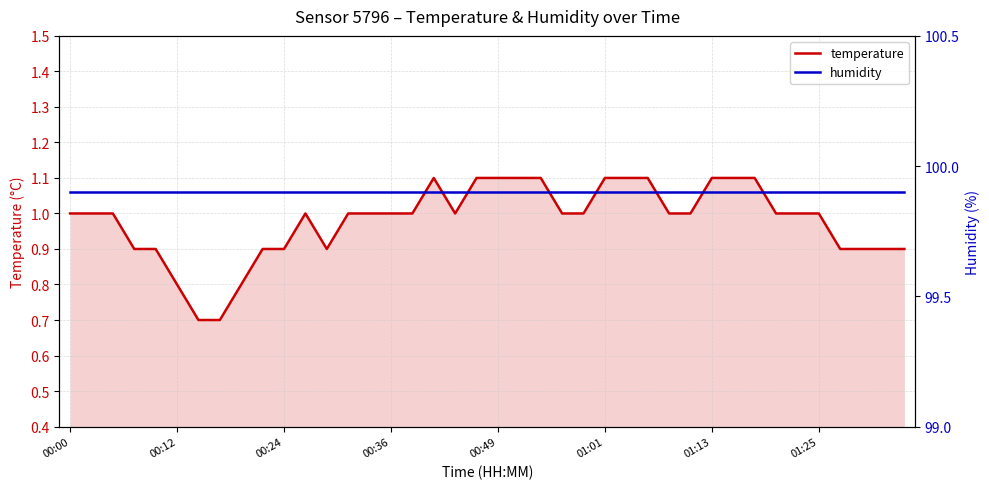

Reading left to right, list all the values displayed in this chart.

temperature: 1.0	1.0	1.0	0.9	0.9	0.8	0.7	0.7	0.8	0.9	0.9	1.0	0.9	1.0	1.0	1.0	1.0	1.1	1.0	1.1	1.1	1.1	1.1	1.0	1.0	1.1	1.1	1.1	1.0	1.0	1.1	1.1	1.1	1.0	1.0	1.0	0.9	0.9	0.9	0.9
humidity: 99.9	99.9	99.9	99.9	99.9	99.9	99.9	99.9	99.9	99.9	99.9	99.9	99.9	99.9	99.9	99.9	99.9	99.9	99.9	99.9	99.9	99.9	99.9	99.9	99.9	99.9	99.9	99.9	99.9	99.9	99.9	99.9	99.9	99.9	99.9	99.9	99.9	99.9	99.9	99.9